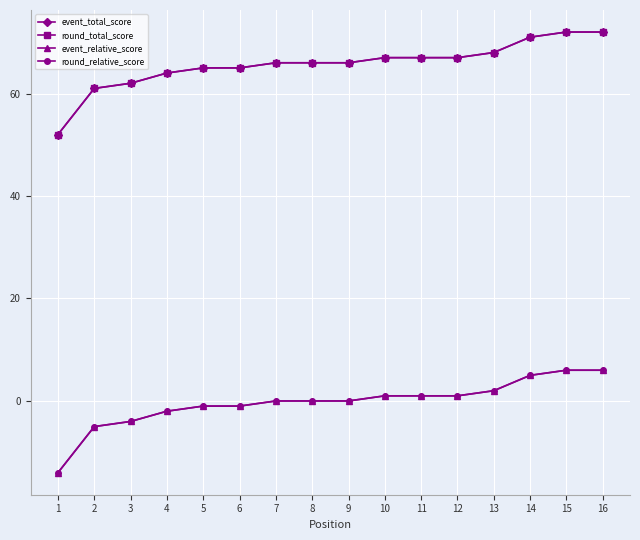

Does the chart have visible grid lines?

Yes